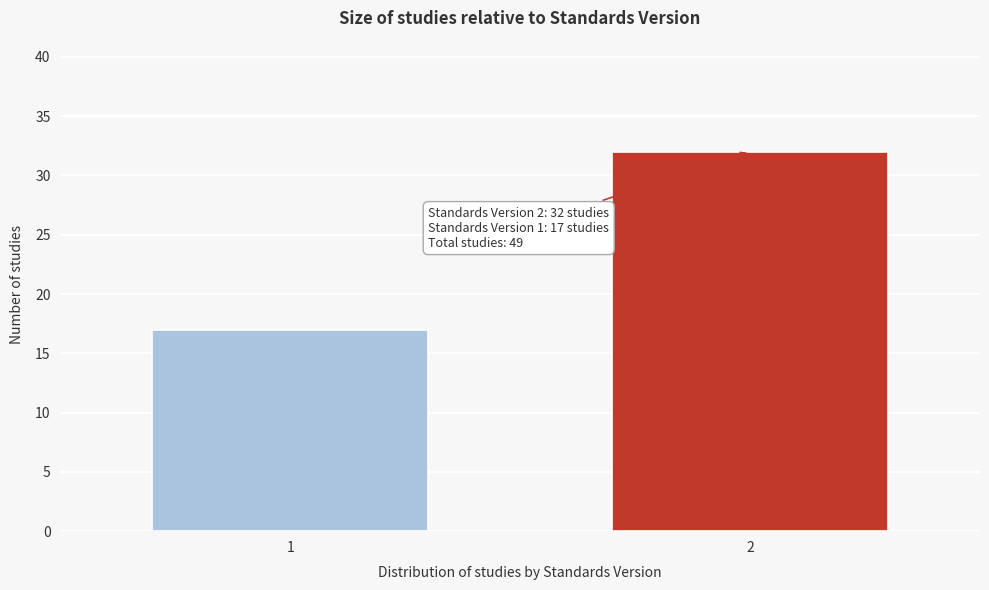

Reading left to right, what are all the values shown in this chart?

1=17	2=32